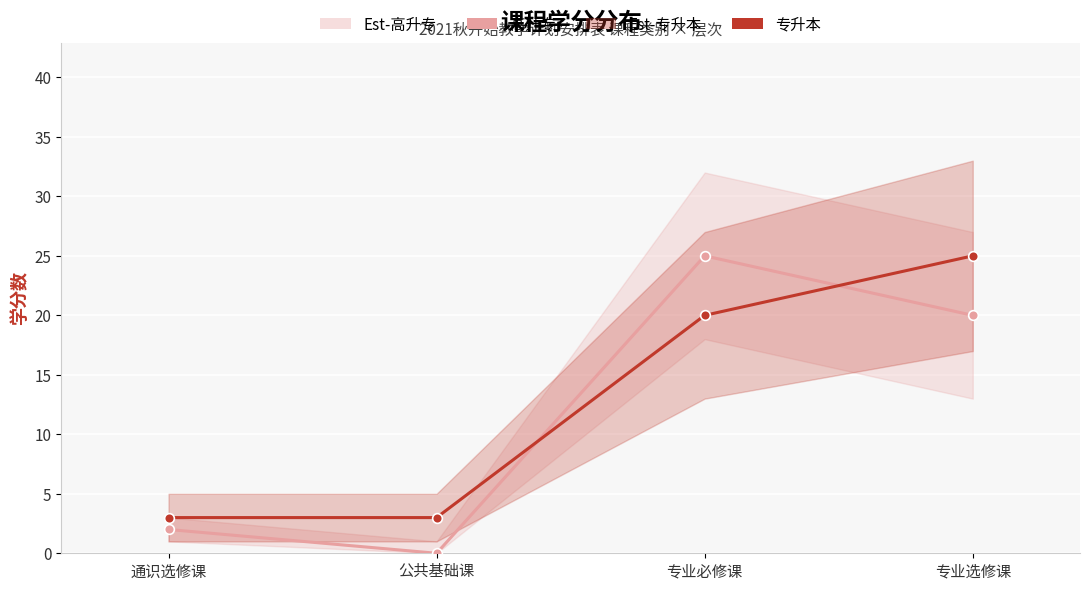

At which category does 高升专 reach its first local peak?

专业必修课